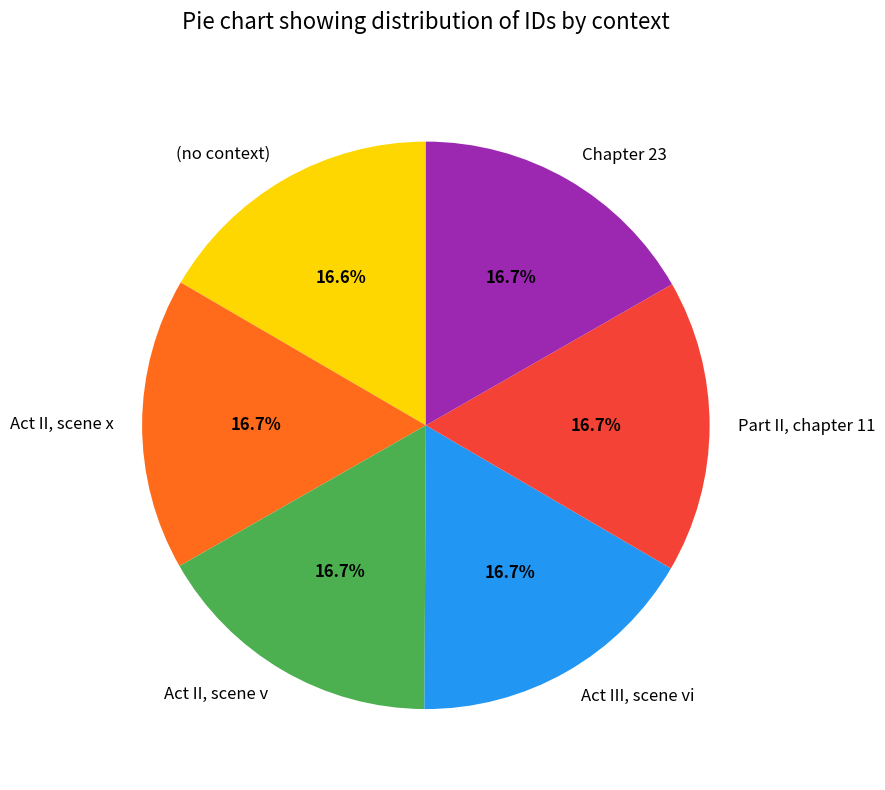

The Part II, chapter 11 slice represents 17% of the pie. True or false?

True